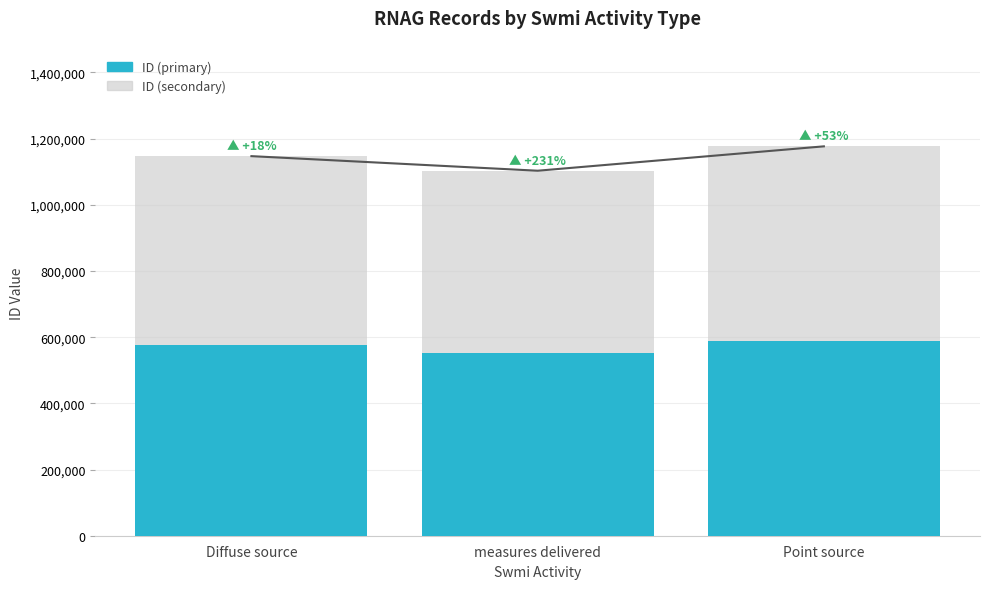

At how many categories does at least one series exceed 565782?

2